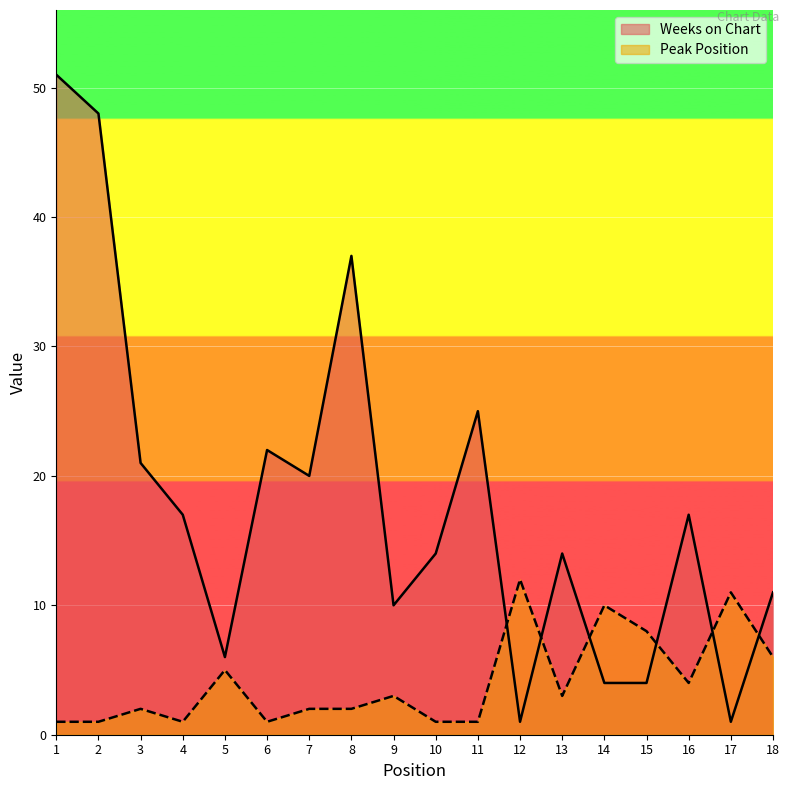

Reading right to left, list all the values displayed in this chart.

Weeks on Chart: 18=11	17=1	16=17	15=4	14=4	13=14	12=1	11=25	10=14	9=10	8=37	7=20	6=22	5=6	4=17	3=21	2=48	1=51
Peak Position: 18=6	17=11	16=4	15=8	14=10	13=3	12=12	11=1	10=1	9=3	8=2	7=2	6=1	5=5	4=1	3=2	2=1	1=1